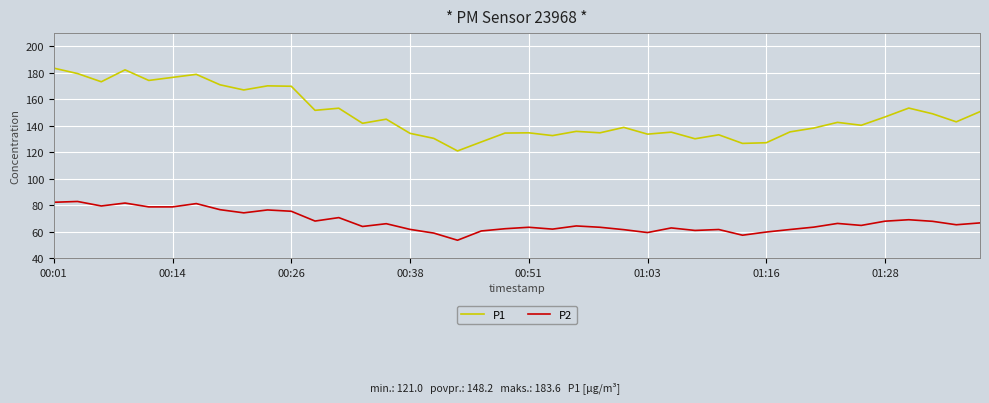

Which series has the largest total across all categories?

P1